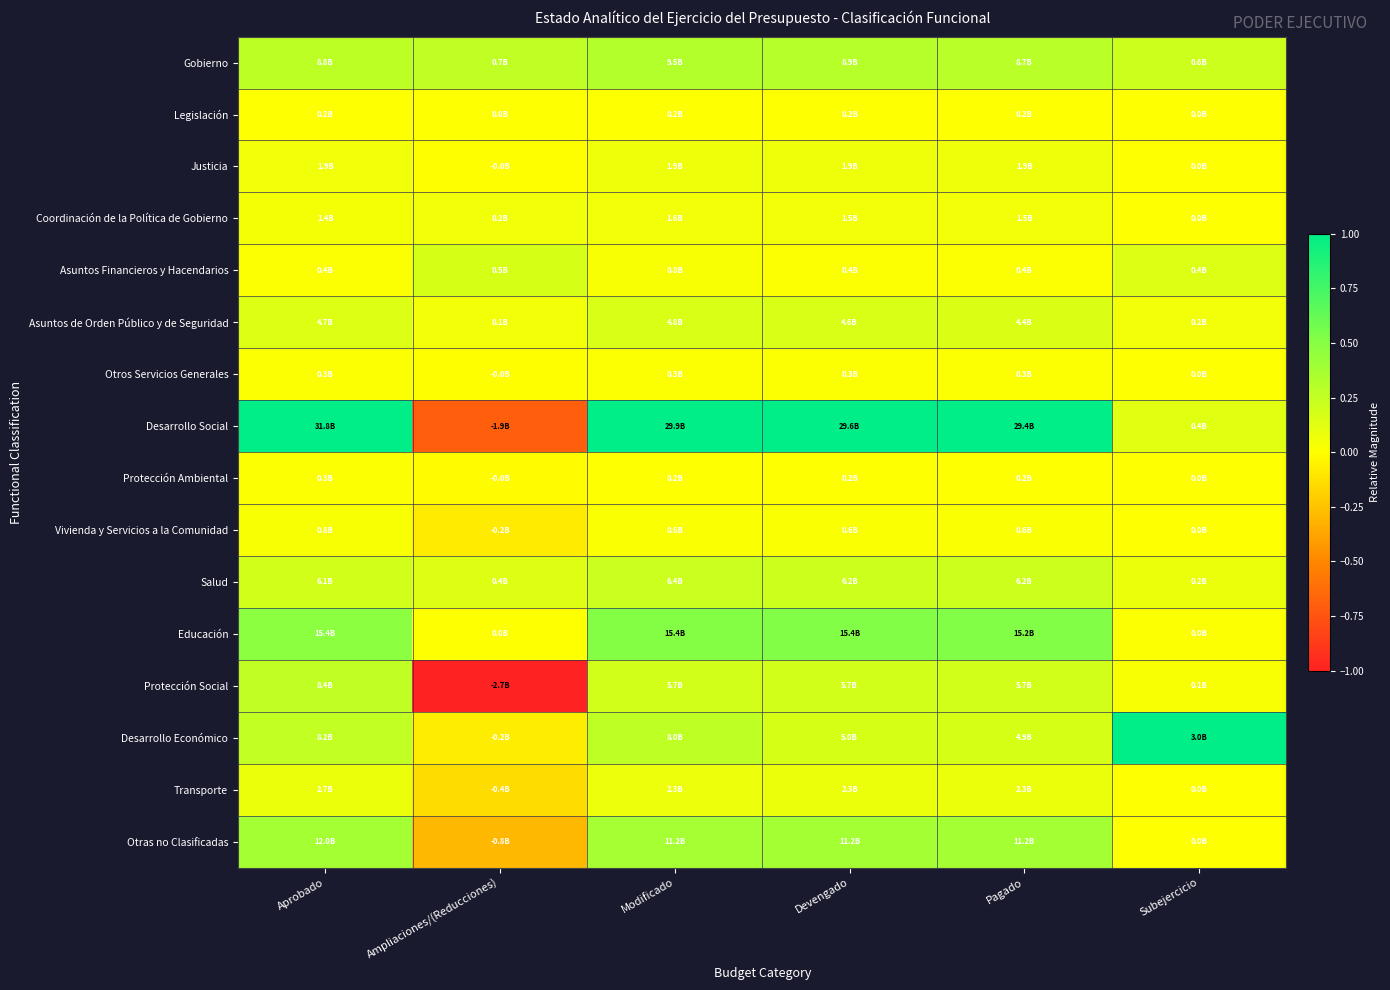

What is the greatest value displayed?

1.0